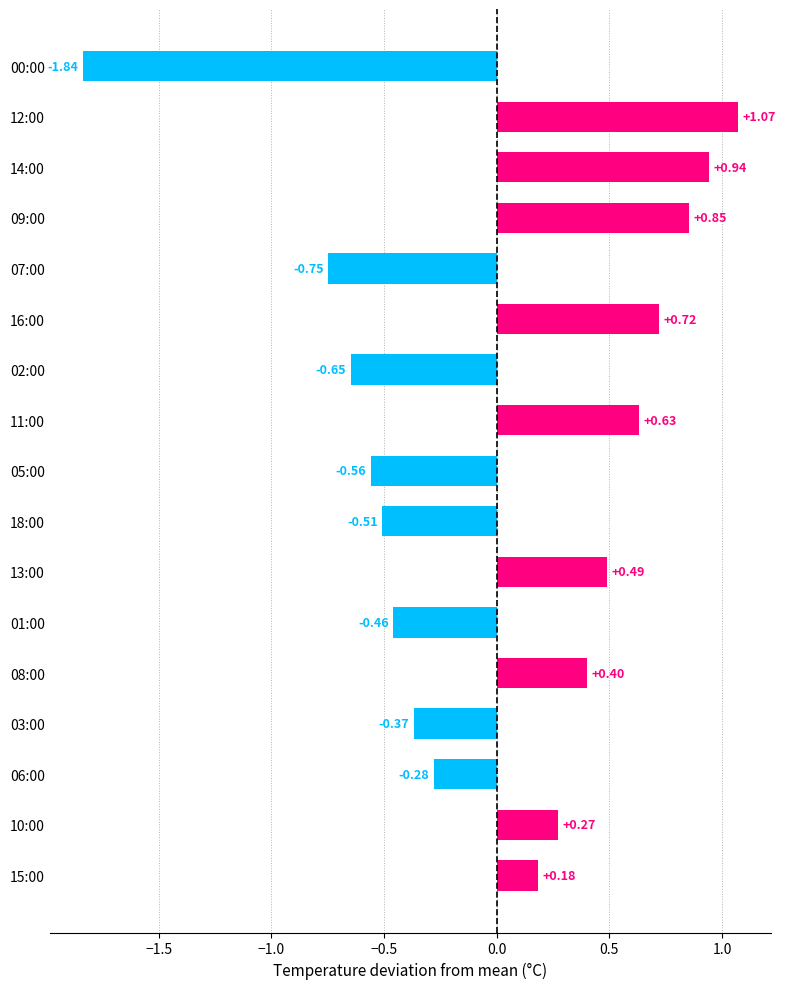

What is the difference between the maximum and minimum values?

2.9